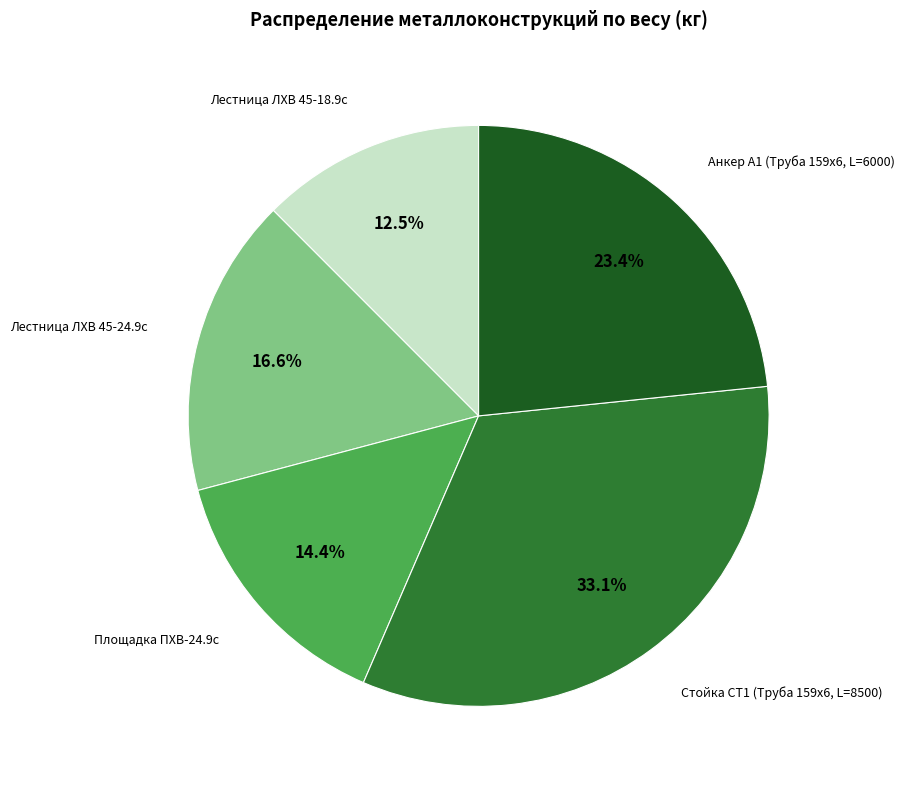

To the nearest percent, what percentage of the pie is Стойка СТ1 (Труба 159х6, L=8500)?

33%